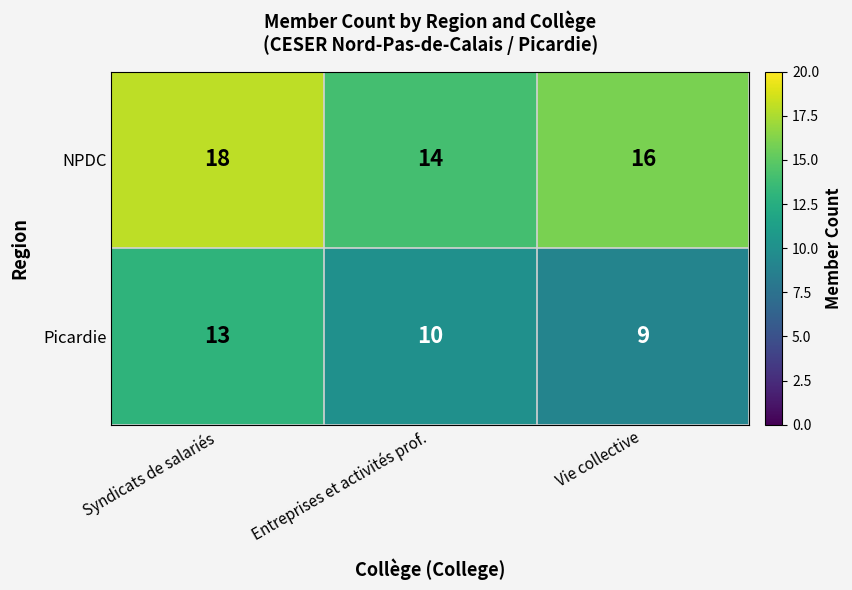

At which label does Picardie first exceed 10?

Syndicats de salariés